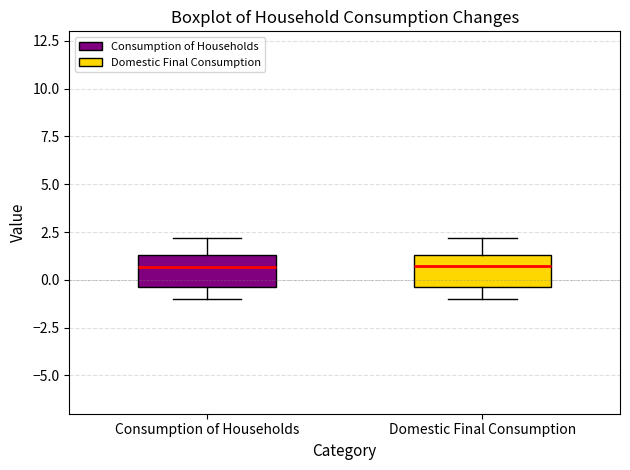

Reading left to right, read every box against the y-axis: the position of its median line, the range the box covers, and the ends of its whiskers. The values are not printed on the chart, so give them approximately, as read against the axis.

Consumption of Households: median 0.5, box -0.5 to 1.5, whiskers -1.0 to 2.0
Domestic Final Consumption: median 1.0, box -0.5 to 1.5, whiskers -1.0 to 2.0